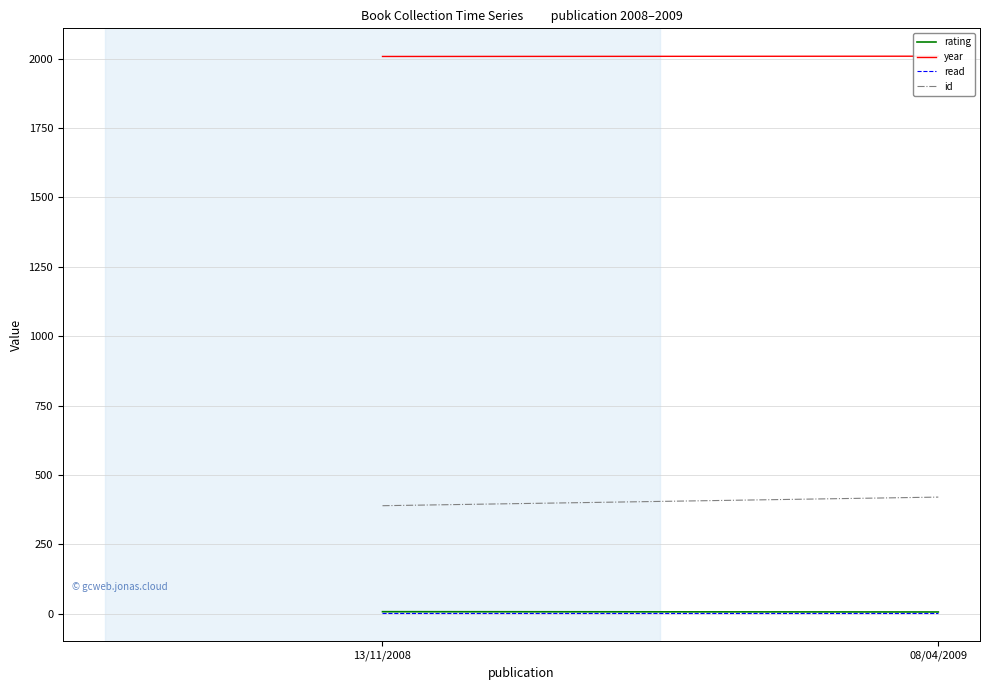

At which category is the sum across all series the highest?

08/04/2009